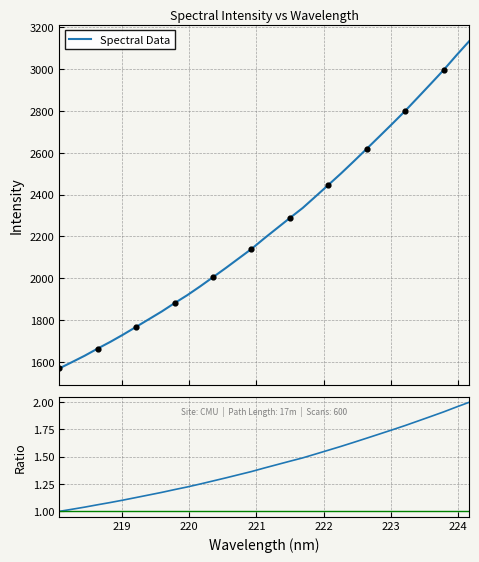

Is the value of Spectral Data at 15 greater than the value of Ratio to first at 21?

Yes